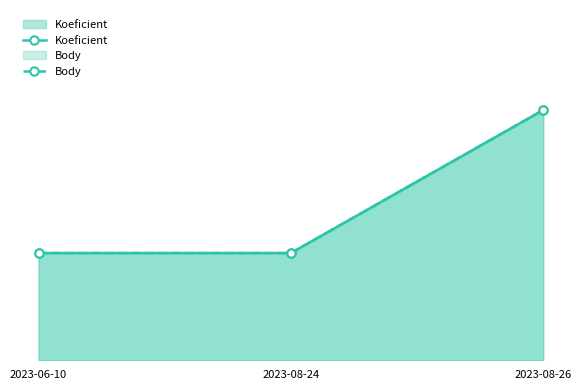

The Koeficient series shows 2 at 2023-06-10. True or false?

False